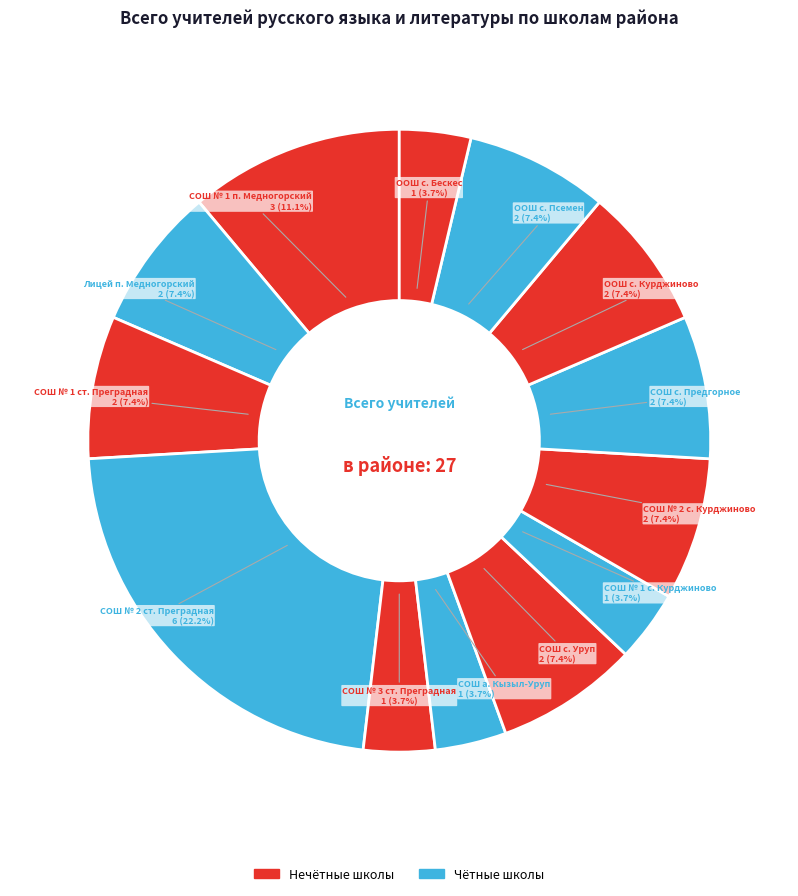

How many segments does this pie chart have?

13